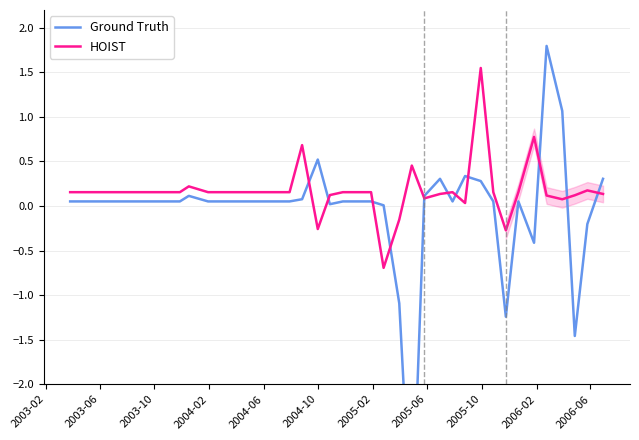

At how many categories does at least one series exceed -1?

40